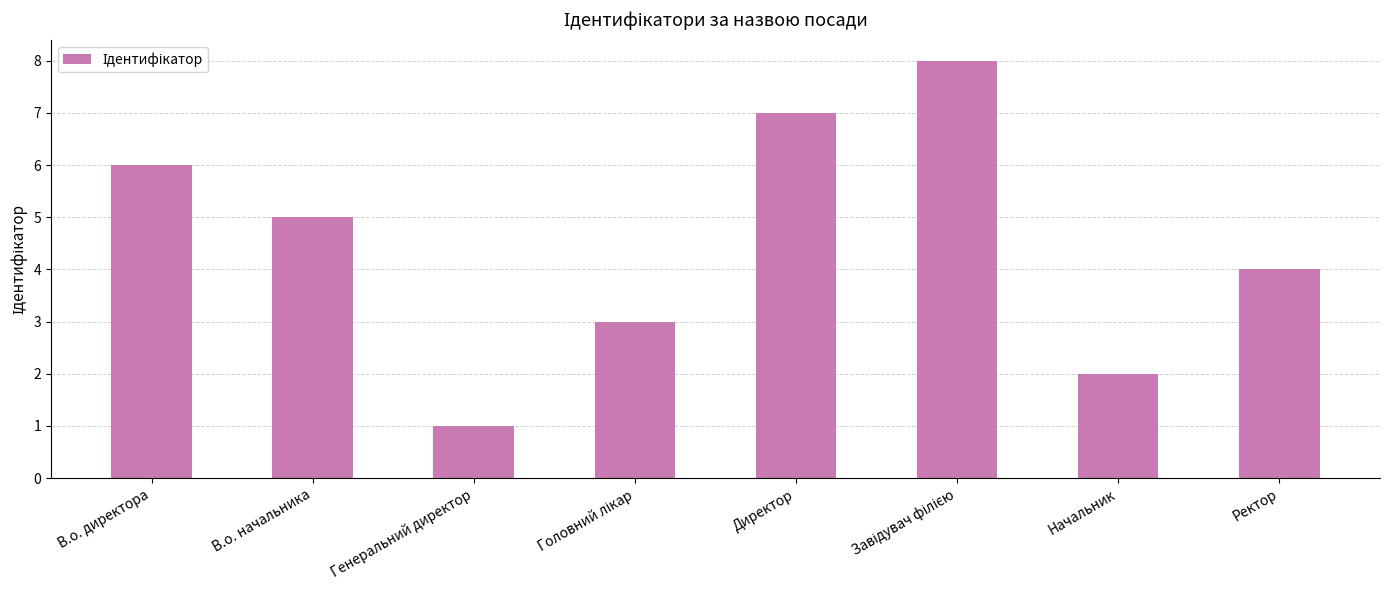

What is the difference between the maximum and second lowest values?

6